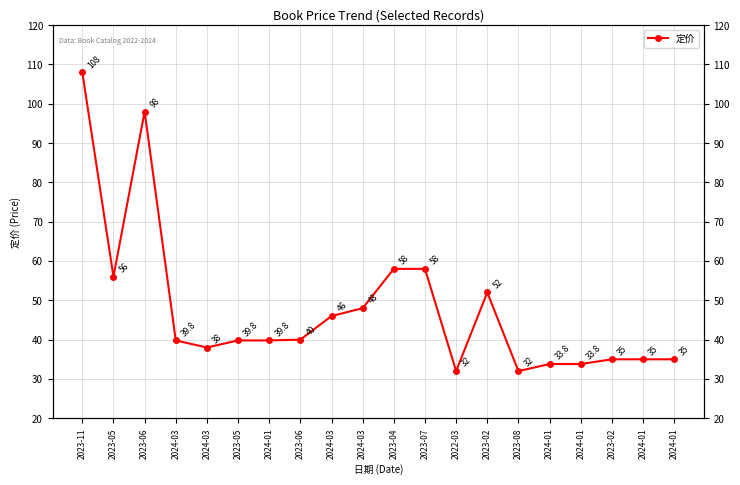

Rank the categories by value from highest to lowest.

2023-11, 2023-06, 2023-04, 2023-07, 2023-05, 2023-02, 2024-03, 2024-03, 2023-06, 2024-03, 2023-05, 2024-01, 2024-03, 2023-02, 2024-01, 2024-01, 2024-01, 2024-01, 2022-03, 2023-08